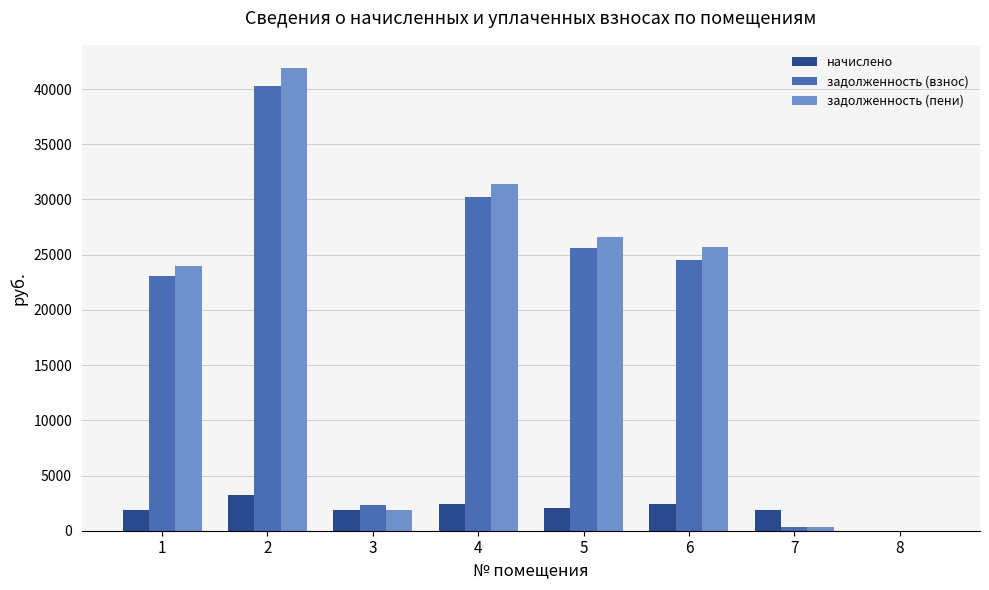

What are all the series names shown in the legend?

начислено, задолженность (взнос), задолженность (пени)